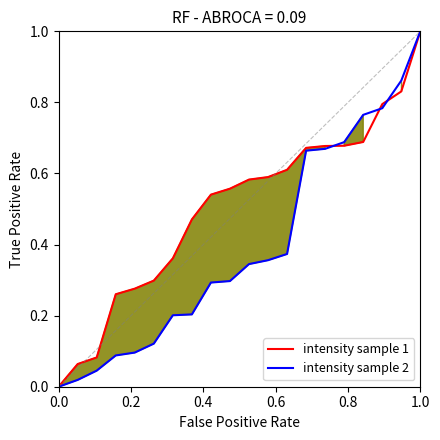

List the series in order of their peak value, highest first.

intensity sample 1, intensity sample 2